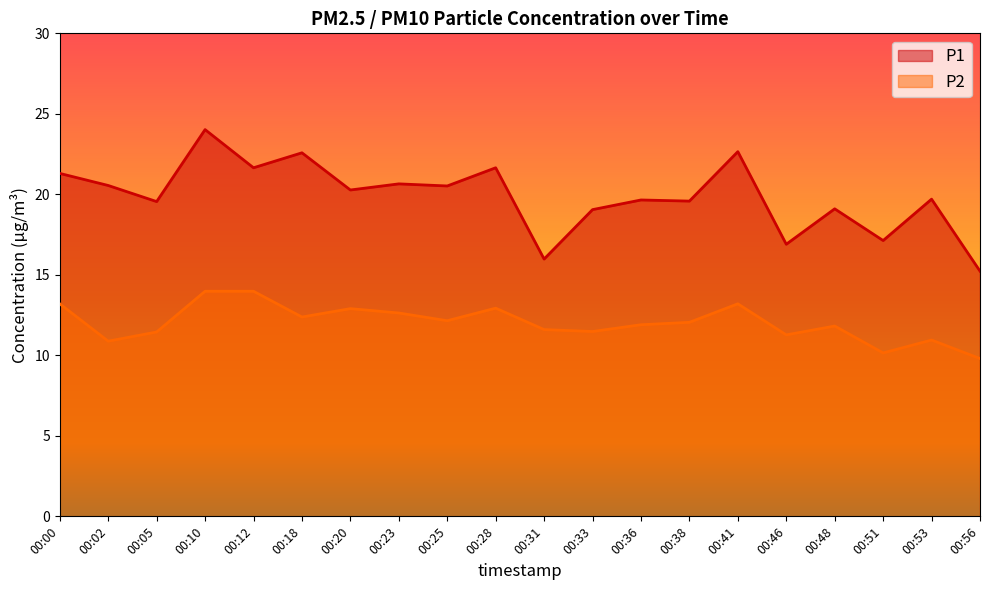

Reading left to right, extract all data points from this chart.

P1: 00:00=21.3	00:02=20.6	00:05=19.6	00:10=24.0	00:12=21.6	00:18=22.6	00:20=20.3	00:23=20.6	00:25=20.5	00:28=21.6	00:31=16.0	00:33=19.1	00:36=19.6	00:38=19.6	00:41=22.6	00:46=16.9	00:48=19.1	00:51=17.1	00:53=19.7	00:56=15.2
P2: 00:00=13.2	00:02=10.9	00:05=11.4	00:10=14.0	00:12=14.0	00:18=12.4	00:20=12.9	00:23=12.6	00:25=12.2	00:28=12.9	00:31=11.6	00:33=11.5	00:36=11.9	00:38=12.1	00:41=13.2	00:46=11.3	00:48=11.8	00:51=10.2	00:53=10.9	00:56=9.8